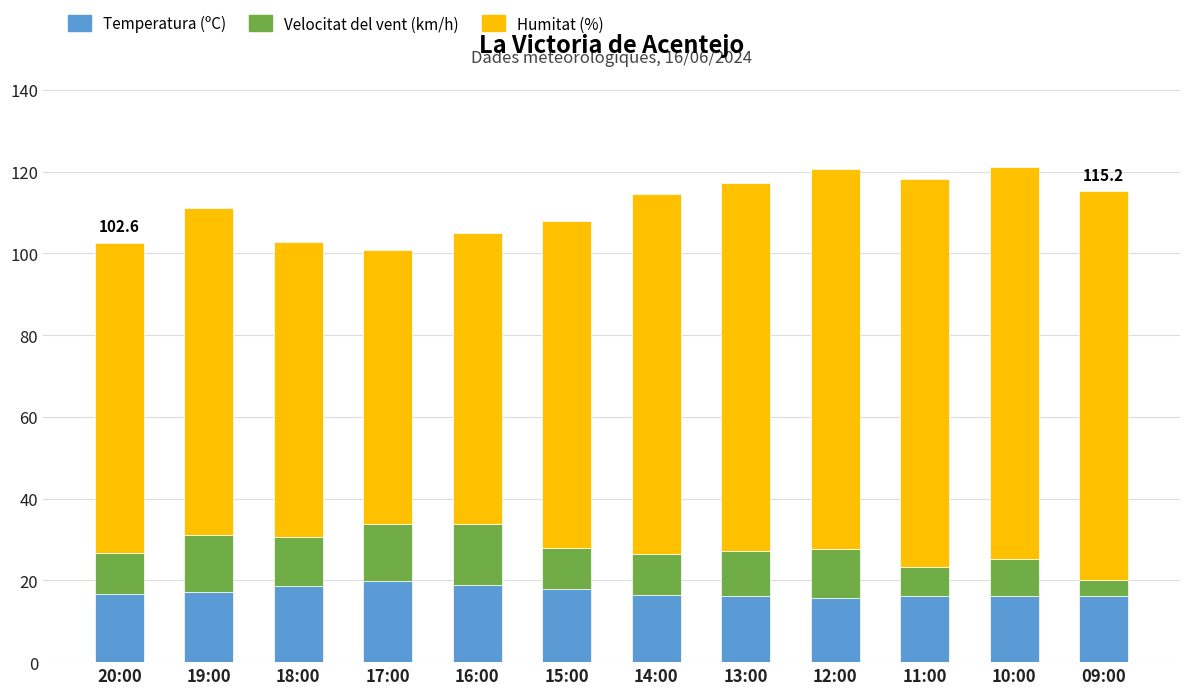

What is the difference between the maximum and second lowest values in the Temperatura (ºC) series?

3.6